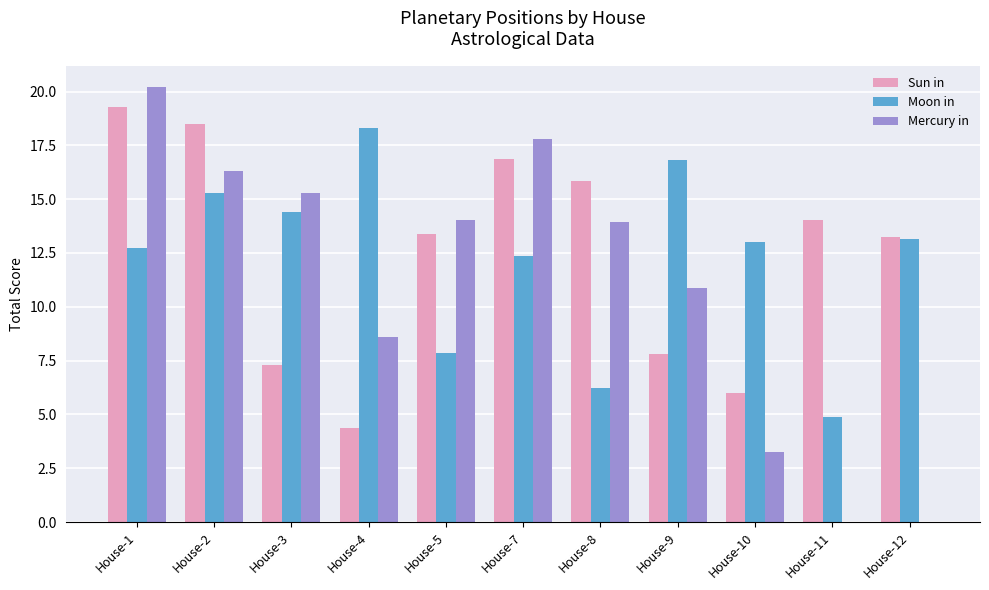

What is the sum of all Moon in values?

135.0